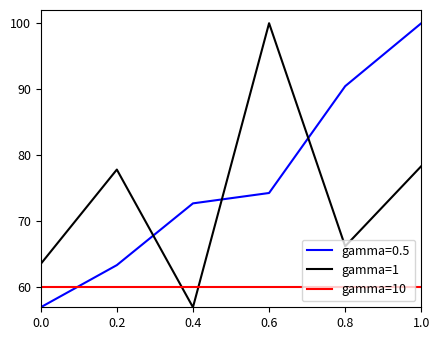

Is this an area chart (filled region under the line)?

No